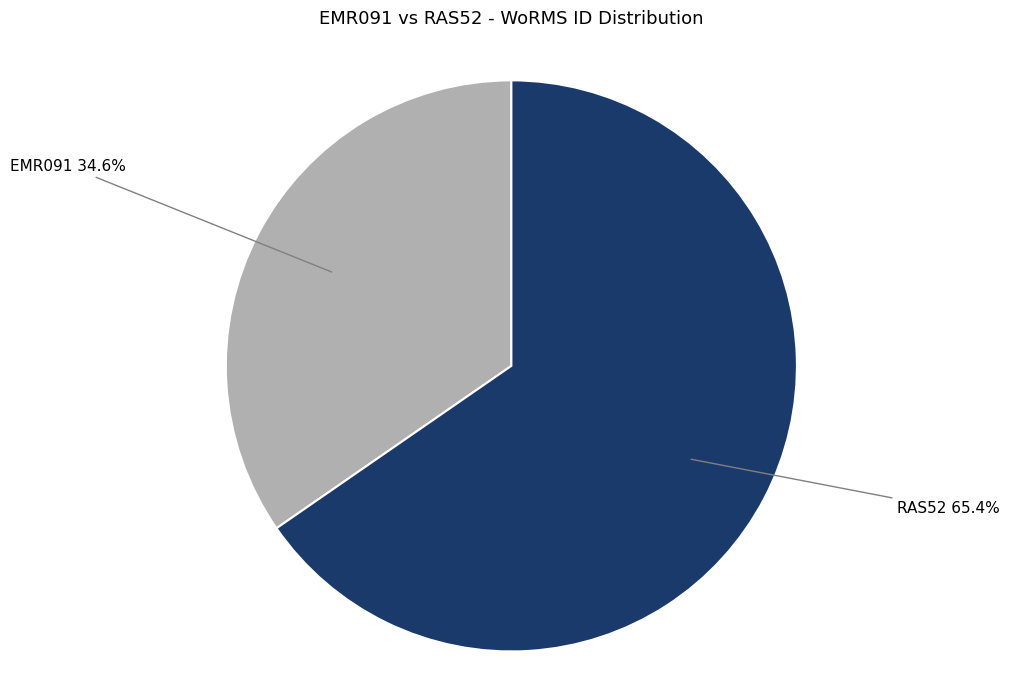

How many slices are in this pie chart?

2